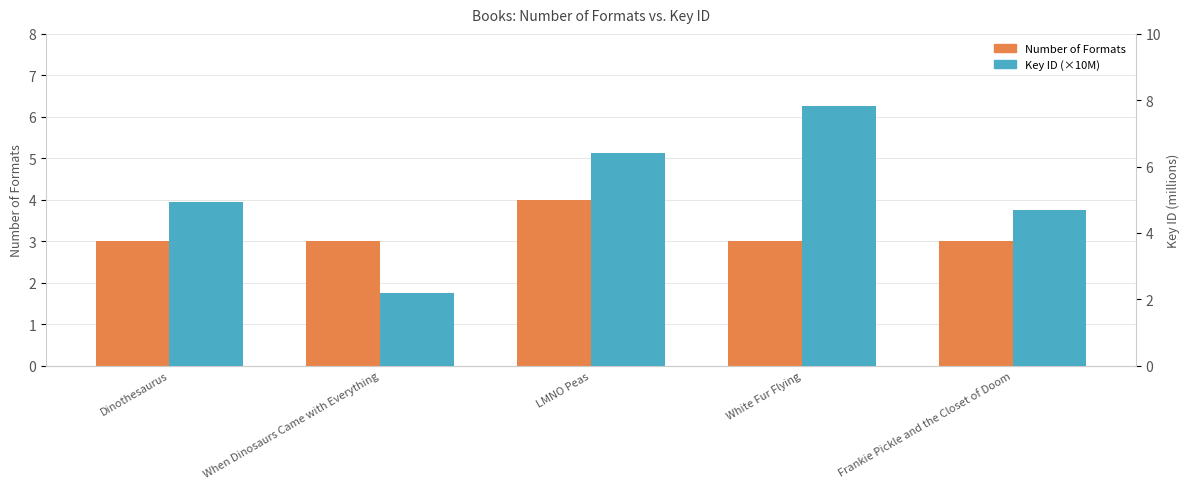

Are the bars horizontal?

No